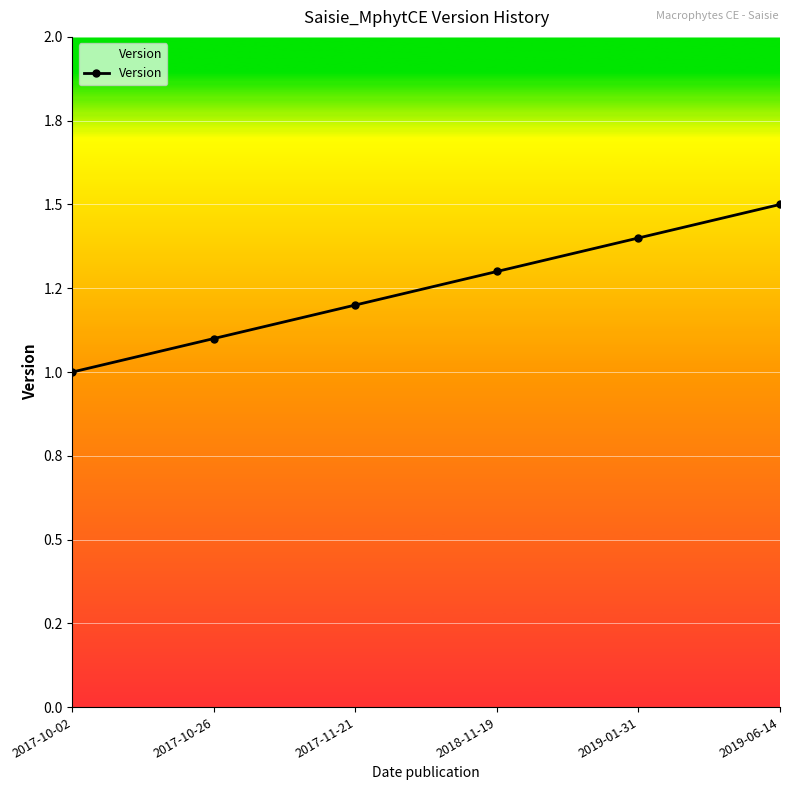

True or false: there are more than 2 points higher than both neighbors.

False